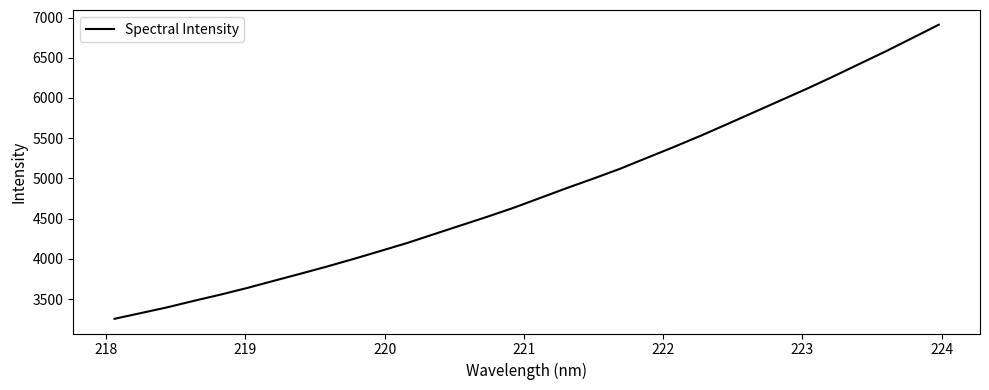

What is the maximum value shown in the chart?

6910.7